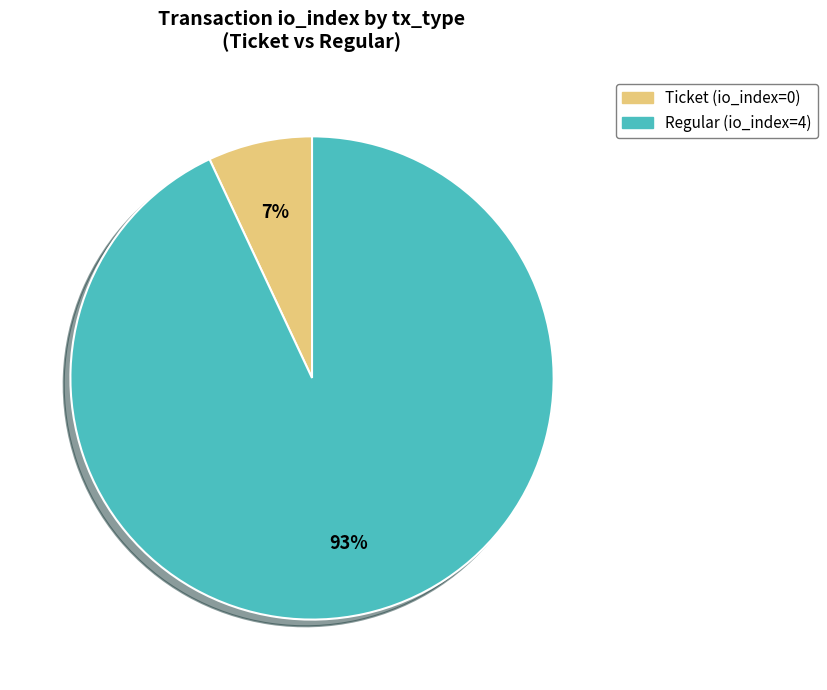

Rank the categories by value from lowest to highest.

Ticket, Regular